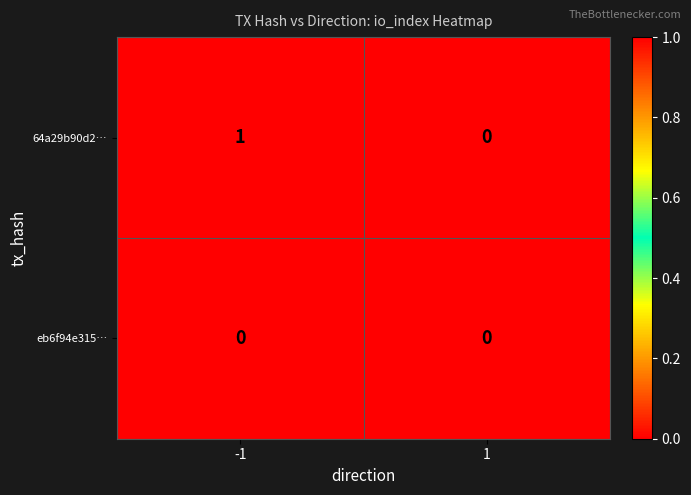

Reading left to right, list all the values displayed in this chart.

64a29b90d2…: 1	0
eb6f94e315…: 0	0